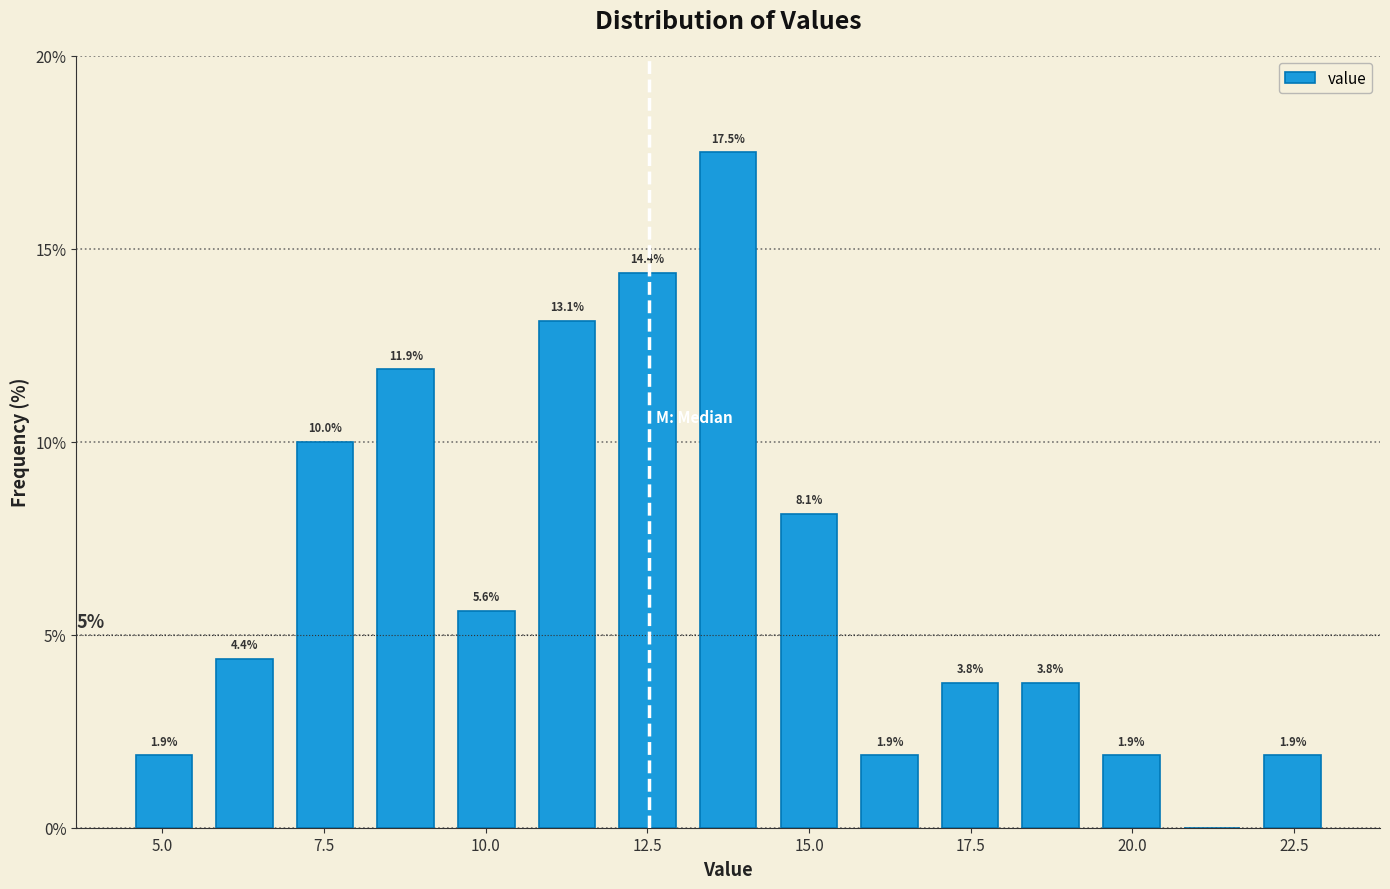

Around what value on the x-axis is the tallest bar? Give the approximate position of its centre, as read against the axis.

14.0